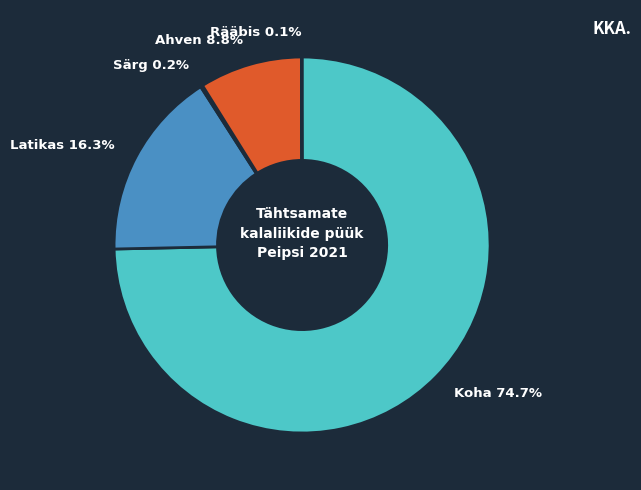

Which slice is the largest?

Koha